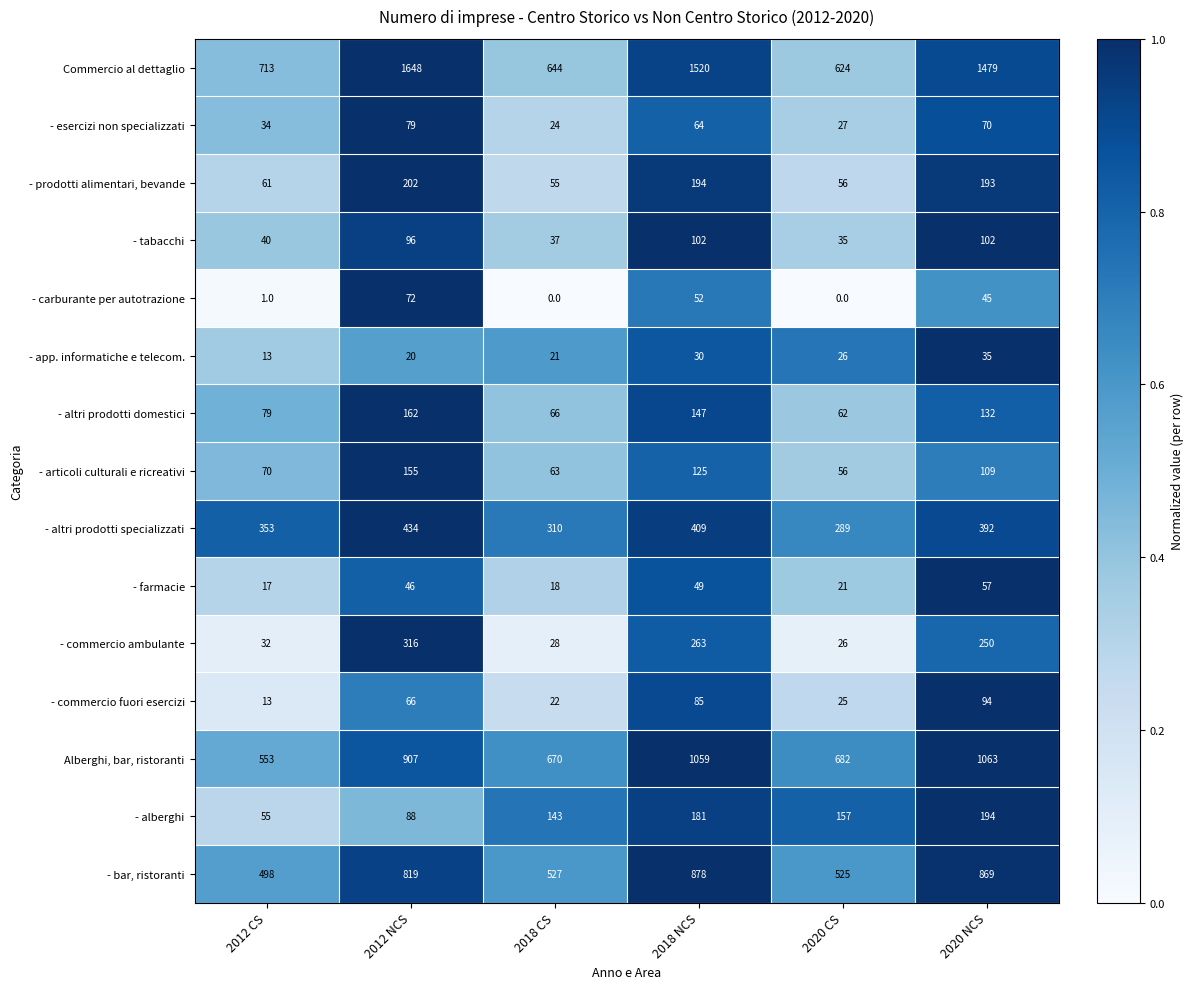

At 2018 NCS, list the series in order from smallest to largest.

- app. informatiche e telecom., - farmacie, - carburante per autotrazione, - esercizi non specializzati, - commercio fuori esercizi, - tabacchi, - articoli culturali e ricreativi, - altri prodotti domestici, - alberghi, - prodotti alimentari, bevande, - commercio ambulante, - altri prodotti specializzati, - bar, ristoranti, Alberghi, bar, ristoranti, Commercio al dettaglio